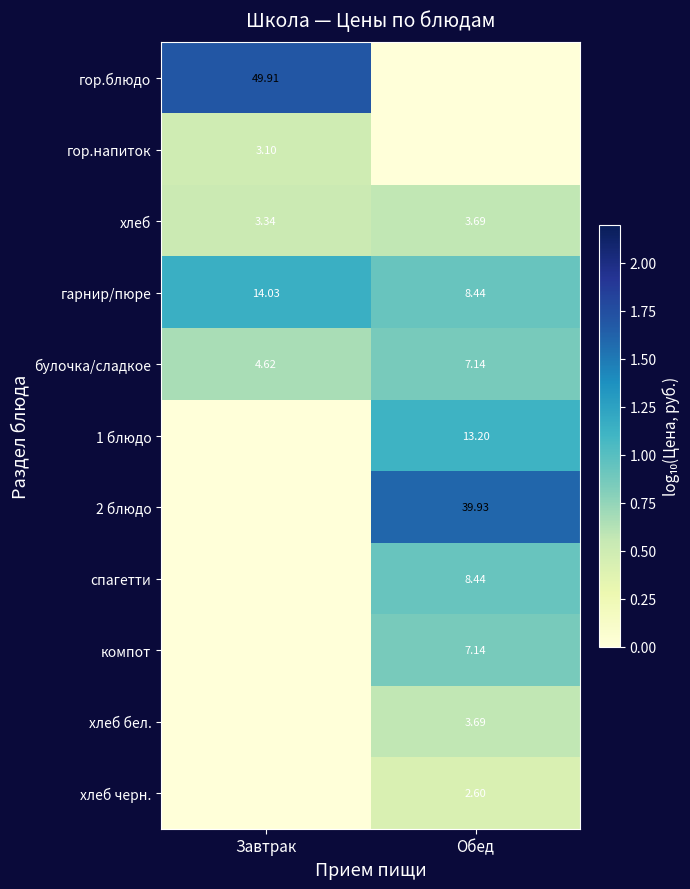

Is the value of 1 блюдо at Обед greater than the value of гарнир/пюре at Завтрак?

No